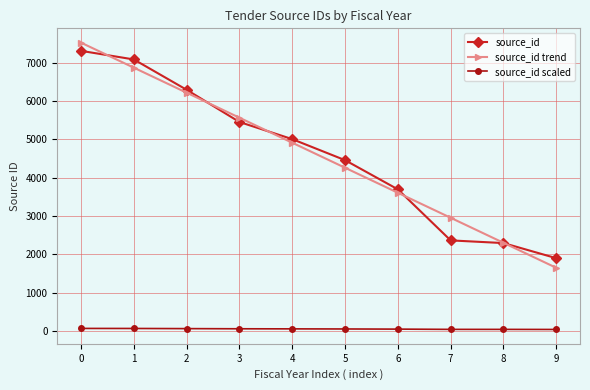

What is the value of the source_id scaled point at the 6th from the left?

52.3